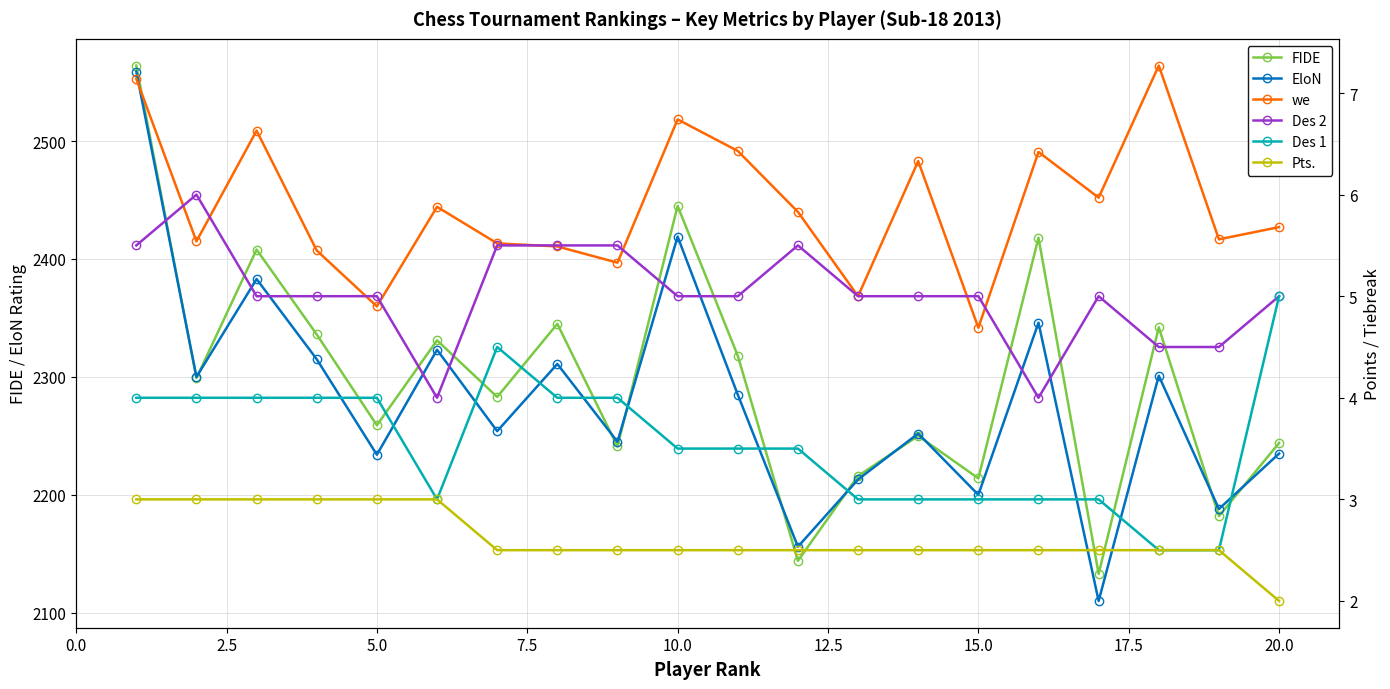

How many data points in Des 2 are less than 5?

4